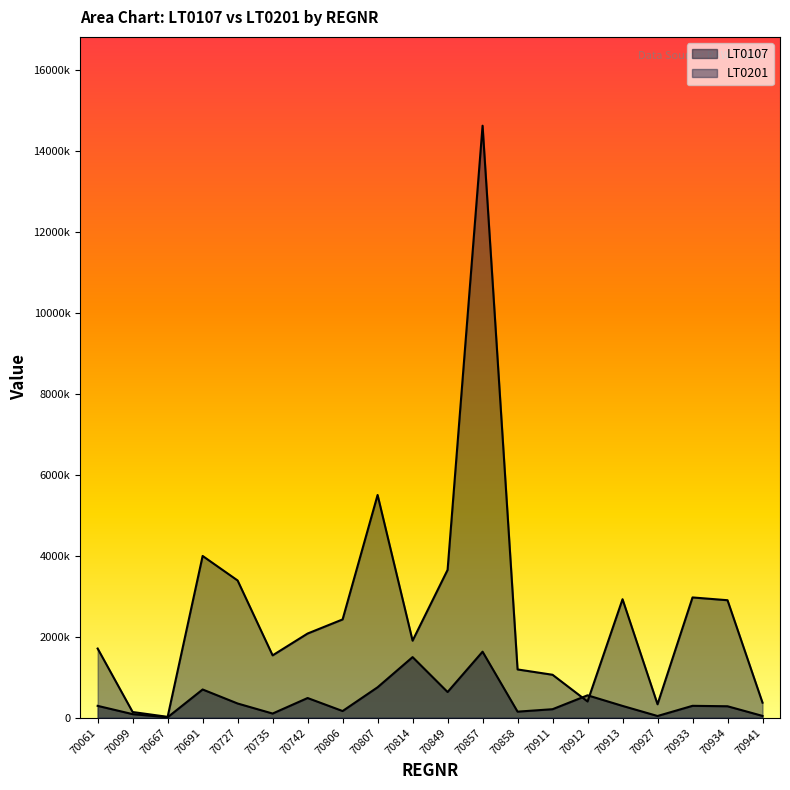

True or false: LT0201 has more than 0 interior local peaks.

True